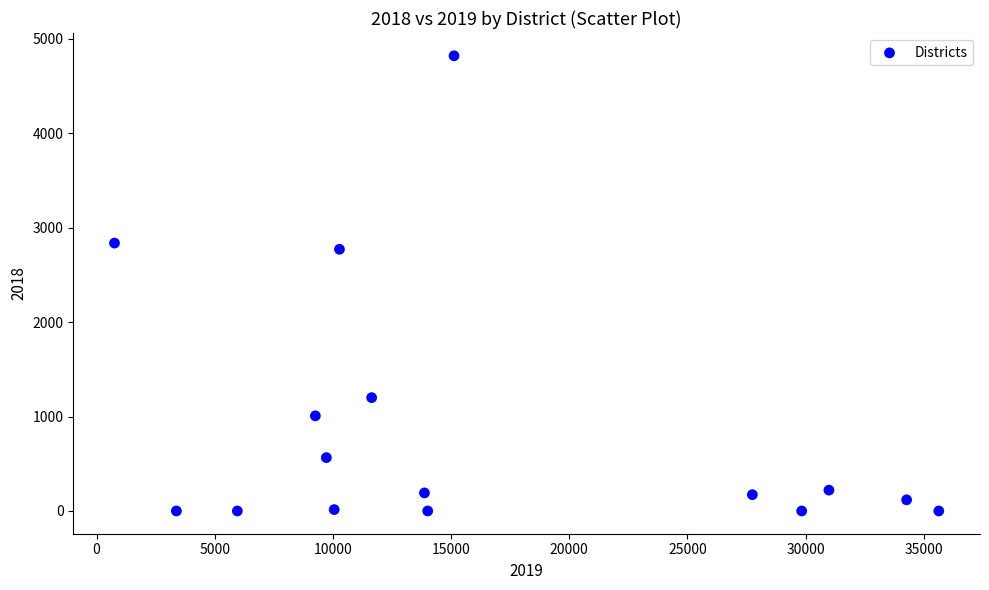

What is the range of X values (max minus min)?

34876.7